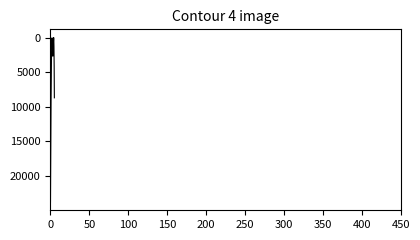

How many lines are shown in the chart?

1